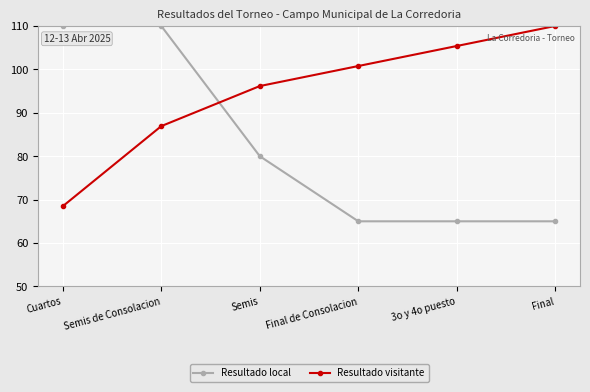

At Semis, list the series in order from largest to smallest.

Resultado visitante, Resultado local